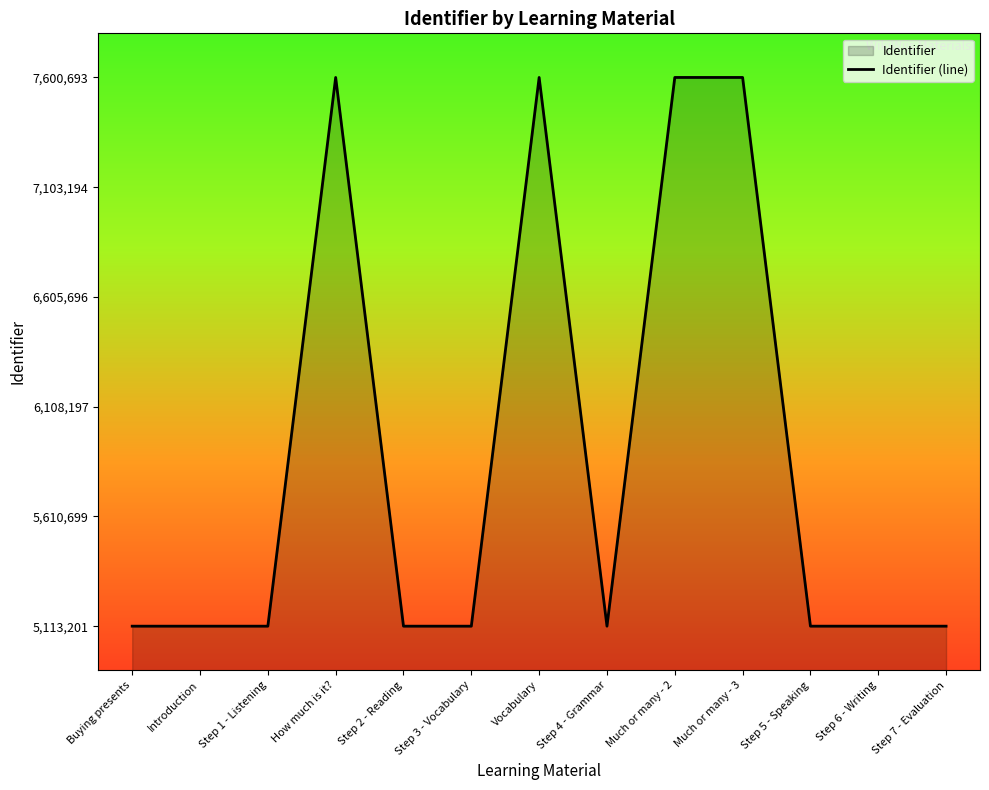

Reading left to right, extract all data points from this chart.

5113201	5113202	5113204	7600688	5113206	5113209	7600690	5113212	7600692	7600693	5113218	5113220	5113222